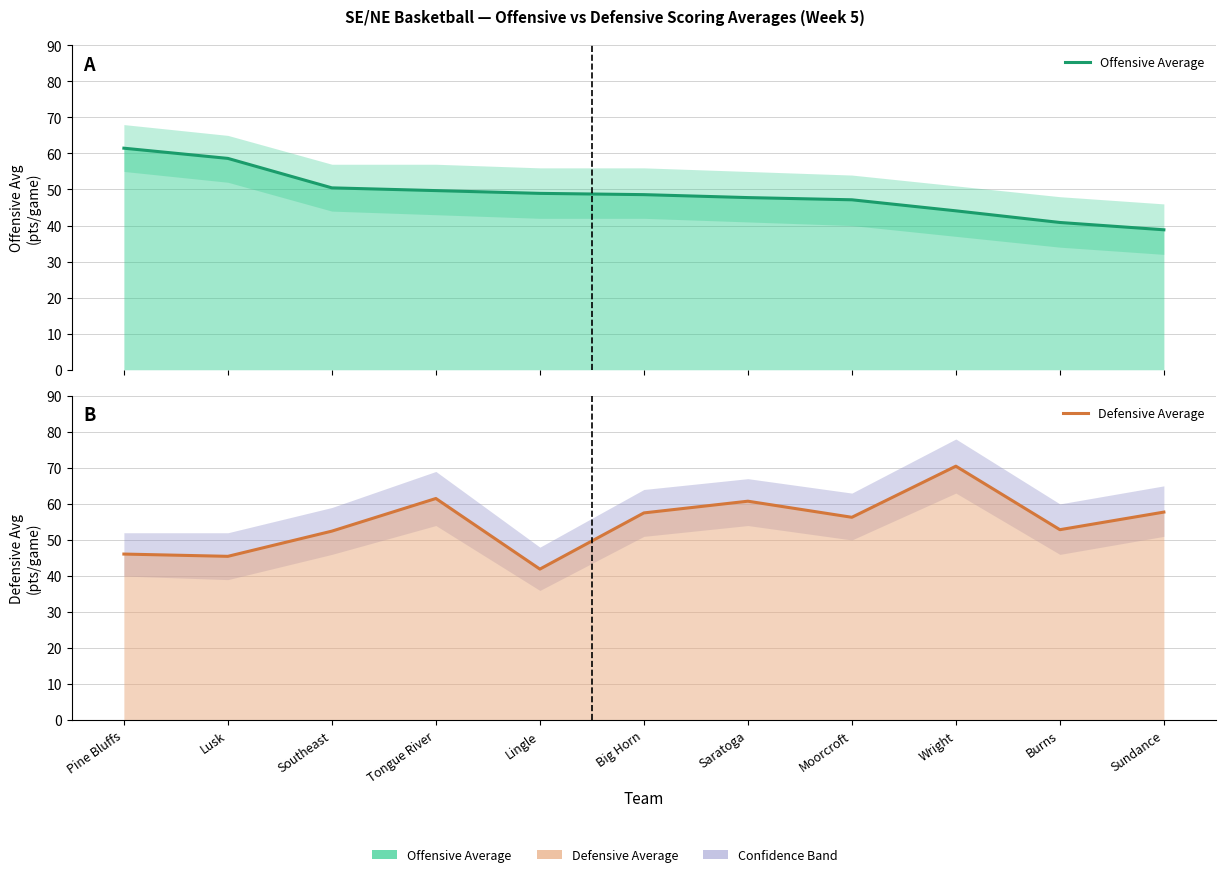

How many data points in Offensive Average are above 48?

6